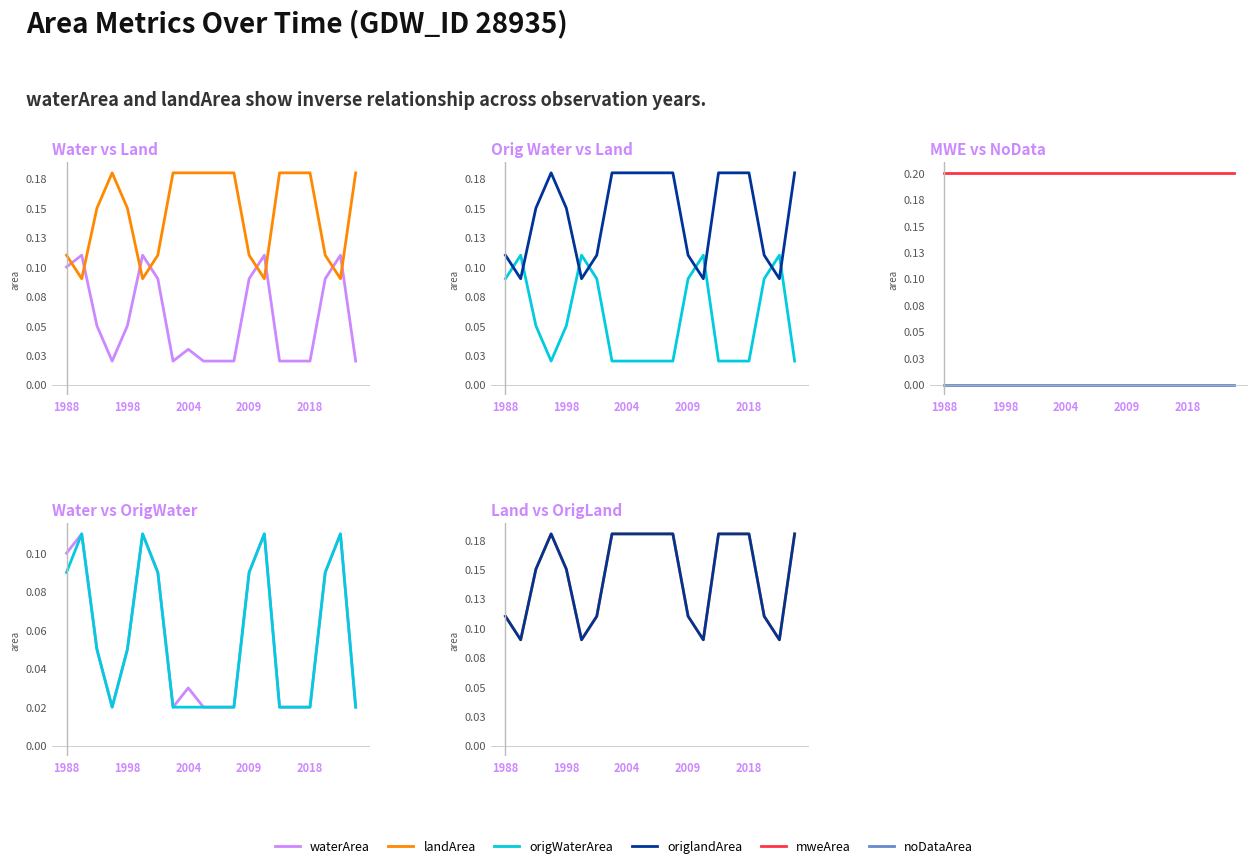

Does the chart display data point markers on the line(s)?

No